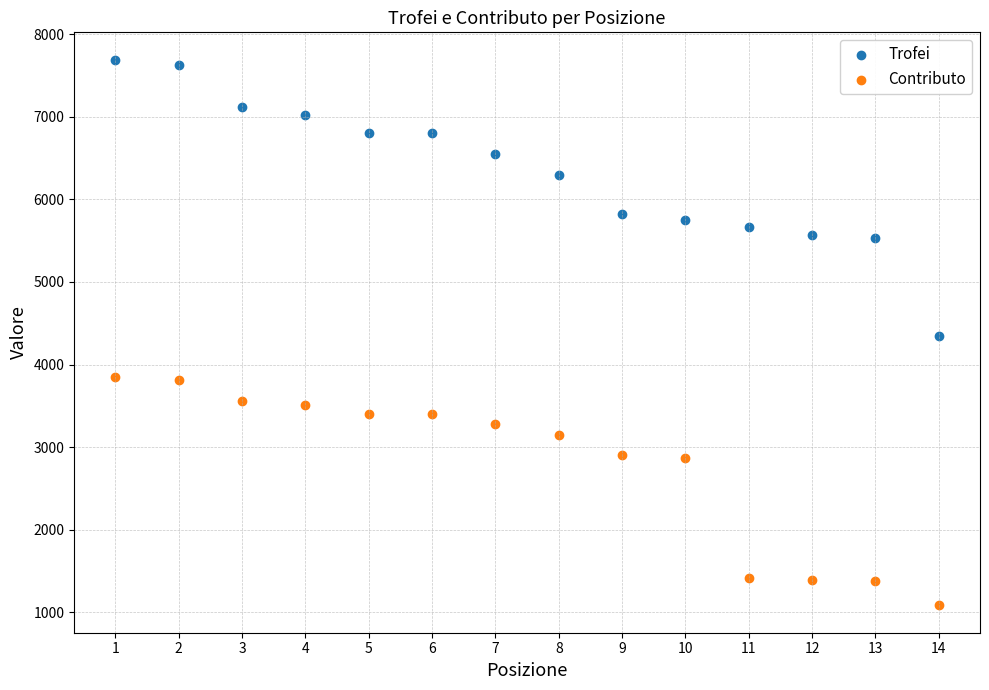

Which series reaches the maximum Y coordinate?

Trofei